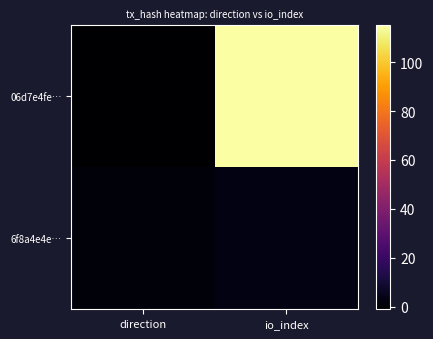

Which series has the largest total across all categories?

06d7e4fe…